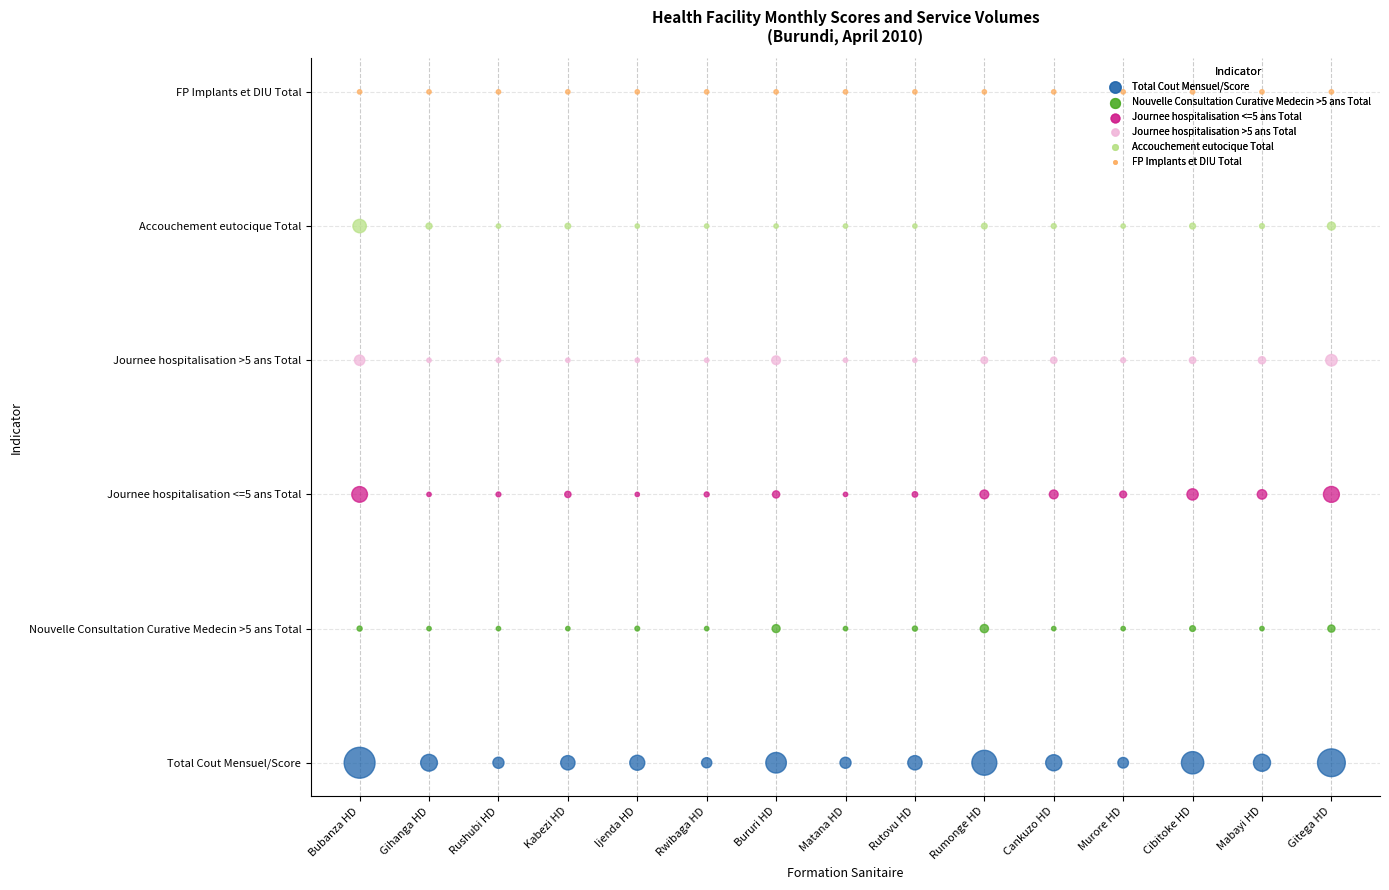

Which series contains the highest Y value?

FP Implants et DIU Total